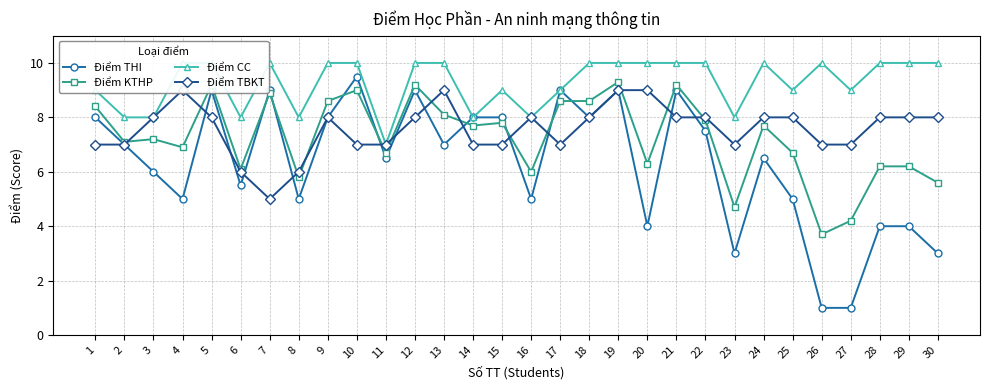

Reading right to left, list all the values displayed in this chart.

Điểm THI: 3.0	4.0	4.0	1.0	1.0	5.0	6.5	3.0	7.5	9.0	4.0	9.0	8.0	9.0	5.0	8.0	8.0	7.0	9.0	6.5	9.5	8.0	5.0	9.0	5.5	9.0	5.0	6.0	7.0	8.0
Điểm KTHP: 5.6	6.2	6.2	4.2	3.7	6.7	7.7	4.7	7.9	9.2	6.3	9.3	8.6	8.6	6.0	7.8	7.7	8.1	9.2	6.7	9.0	8.6	5.8	8.9	6.1	9.2	6.9	7.2	7.1	8.4
Điểm CC: 10.0	10.0	10.0	9.0	10.0	9.0	10.0	8.0	10.0	10.0	10.0	10.0	10.0	9.0	8.0	9.0	8.0	10.0	10.0	7.0	10.0	10.0	8.0	10.0	8.0	10.0	10.0	8.0	8.0	9.0
Điểm TBKT: 8.0	8.0	8.0	7.0	7.0	8.0	8.0	7.0	8.0	8.0	9.0	9.0	8.0	7.0	8.0	7.0	7.0	9.0	8.0	7.0	7.0	8.0	6.0	5.0	6.0	8.0	9.0	8.0	7.0	7.0